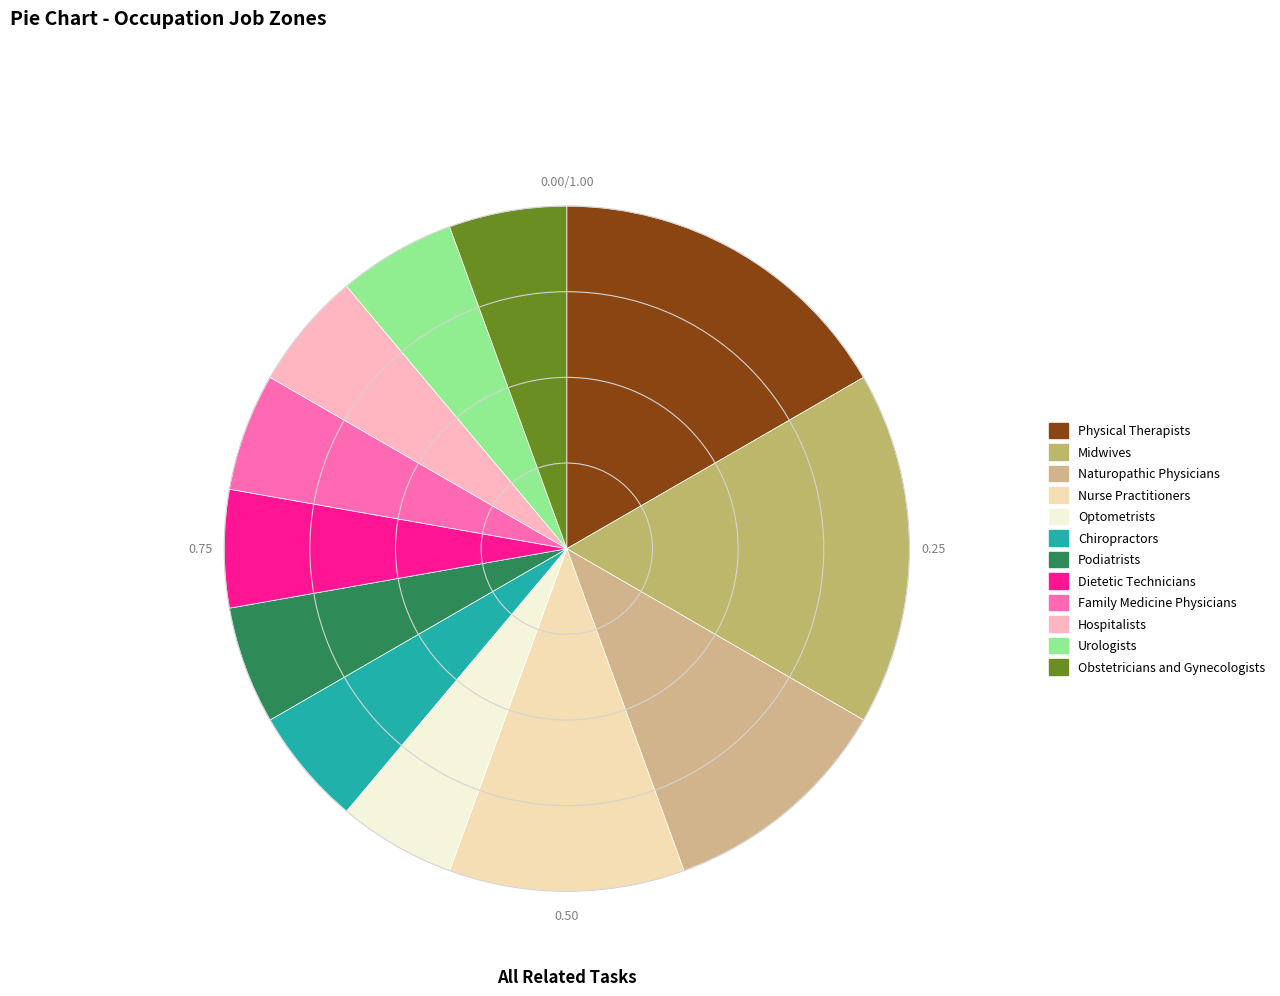

Rank the categories by value from highest to lowest.

Physical Therapists, Midwives, Naturopathic Physicians, Nurse Practitioners, Optometrists, Chiropractors, Podiatrists, Dietetic Technicians, Family Medicine Physicians, Hospitalists, Urologists, Obstetricians and Gynecologists